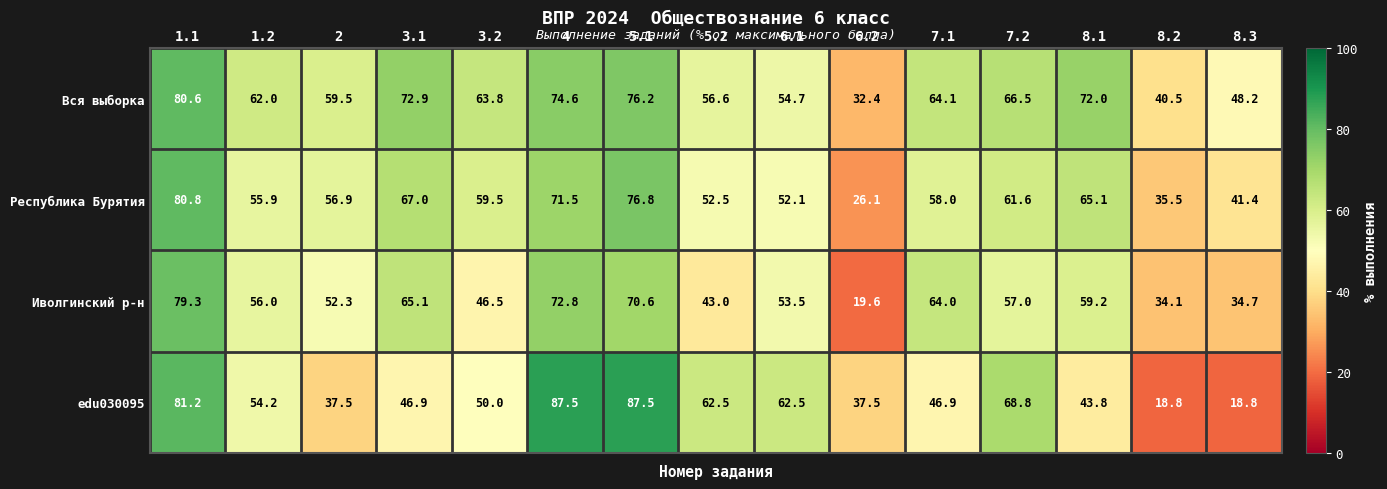

Which series has the largest total across all categories?

Вся выборка